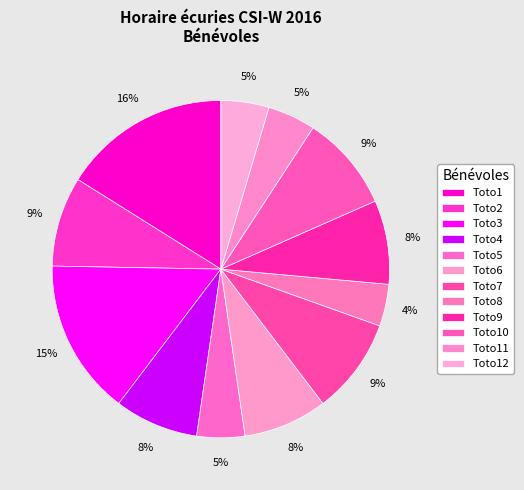

Rank the categories by value from highest to lowest.

Toto1, Toto3, Toto7, Toto10, Toto2, Toto4, Toto6, Toto9, Toto5, Toto11, Toto12, Toto8